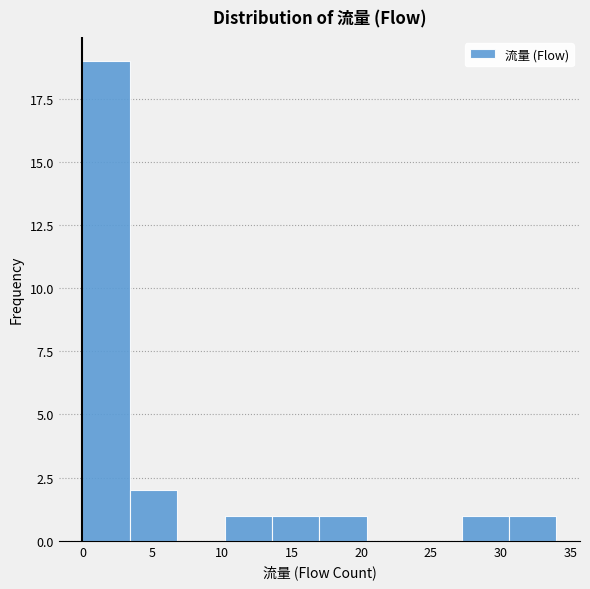

Which range on the x-axis has the tallest bar?

0.0 to 3.4